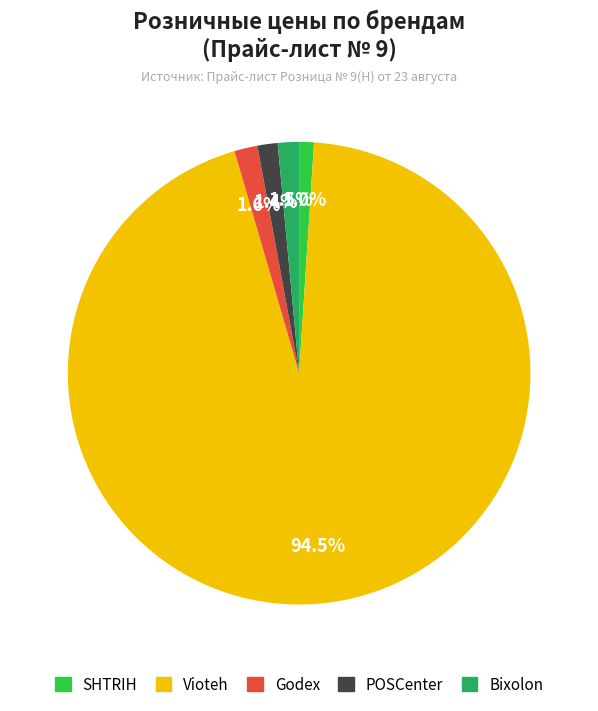

Is there any slice that represents more than half of the pie?

Yes